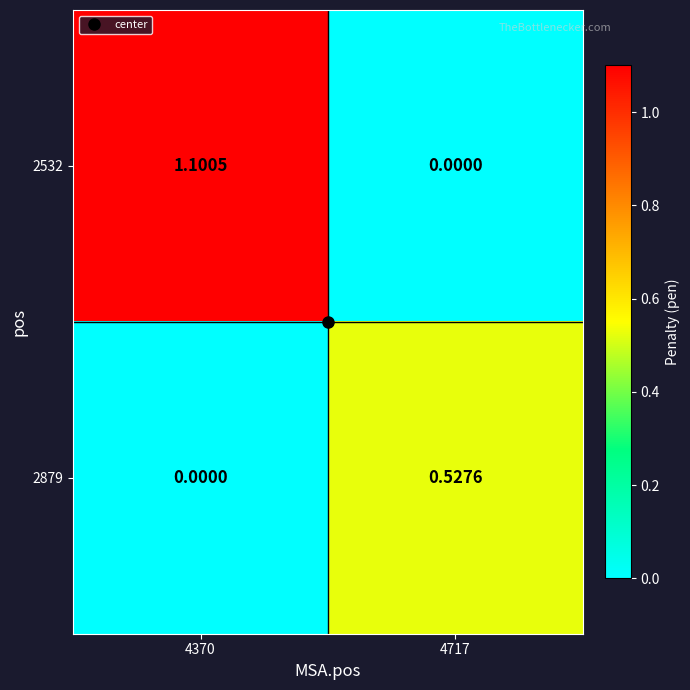

Which series has the widest spread of values?

2532